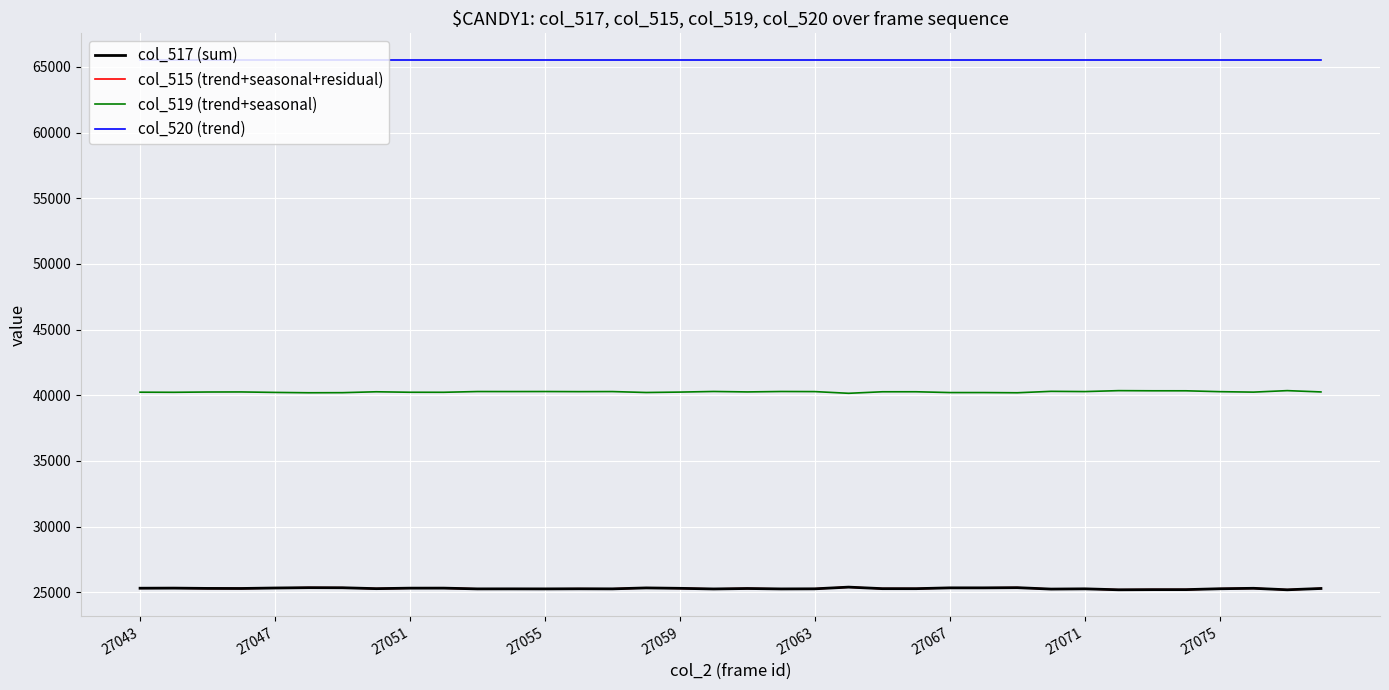

Does the chart have visible grid lines?

Yes